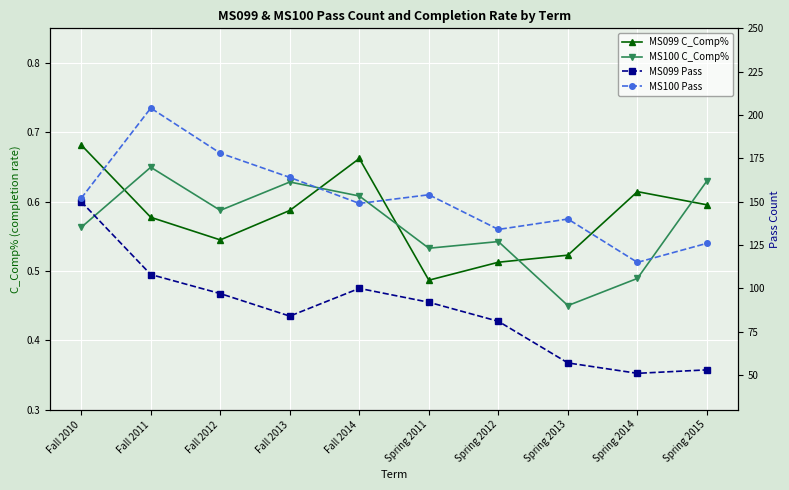

What position from the left is Fall 2013?

4